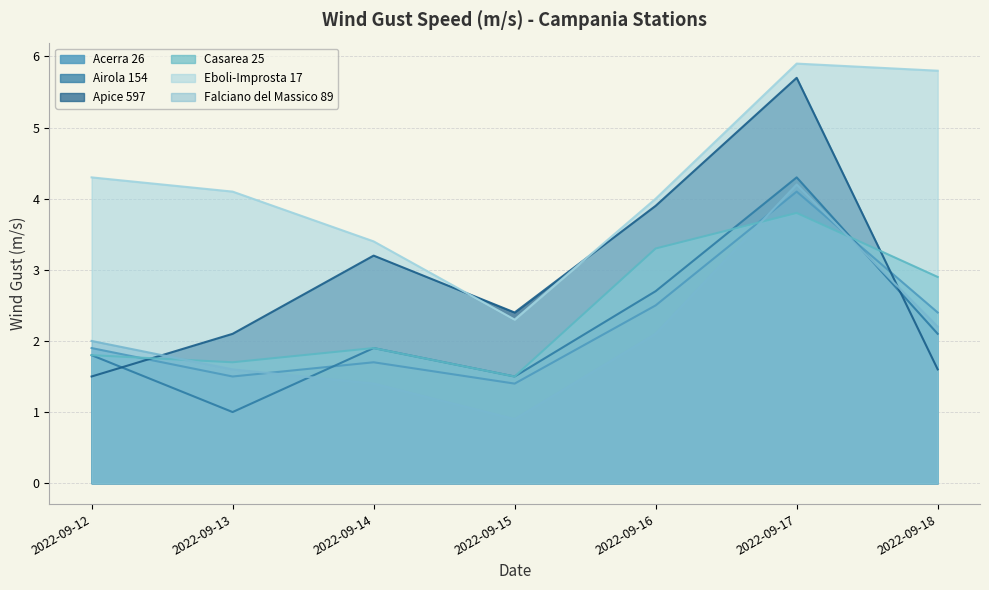

What is the difference between the Falciano del Massico 89 values at 2022-09-17 and 2022-09-14?

2.8